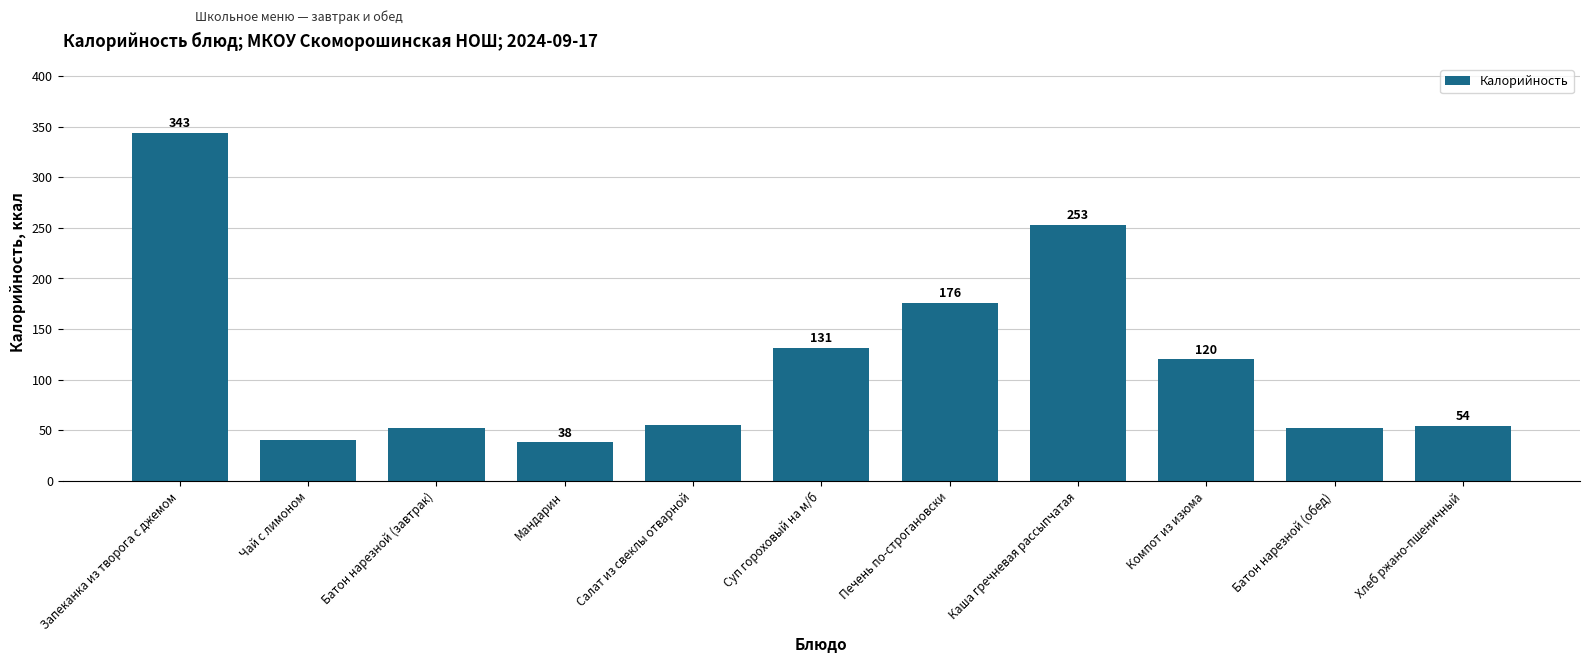

Which category has the lowest value across all series?

Мандарин